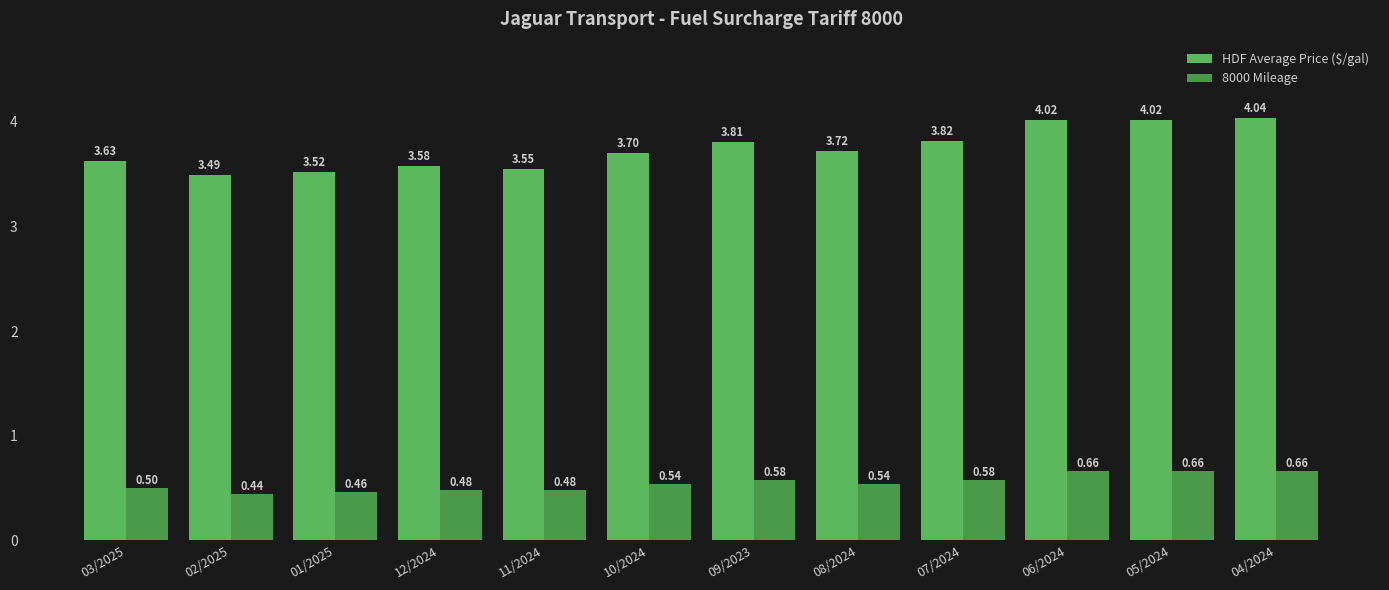

Count the 8000 Mileage values in the range 0 to 1.

12